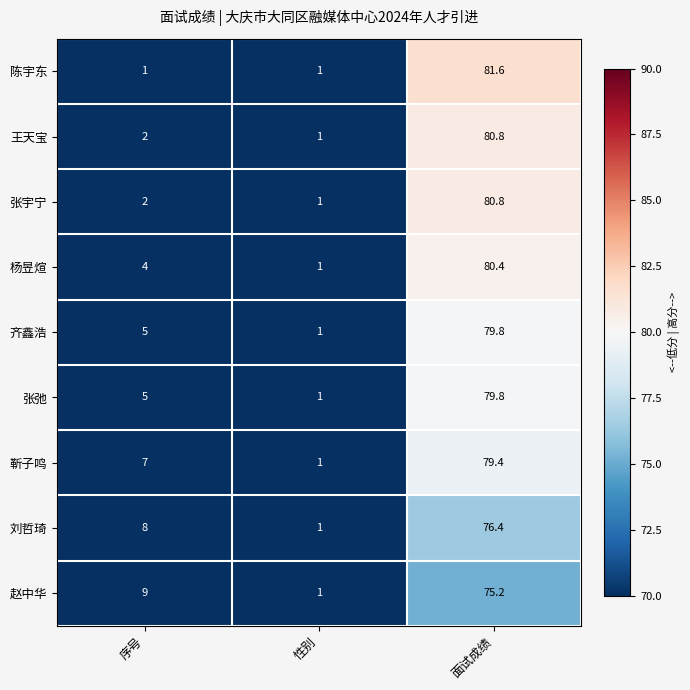

What is the difference between the highest and lowest values at 面试成绩?

6.4